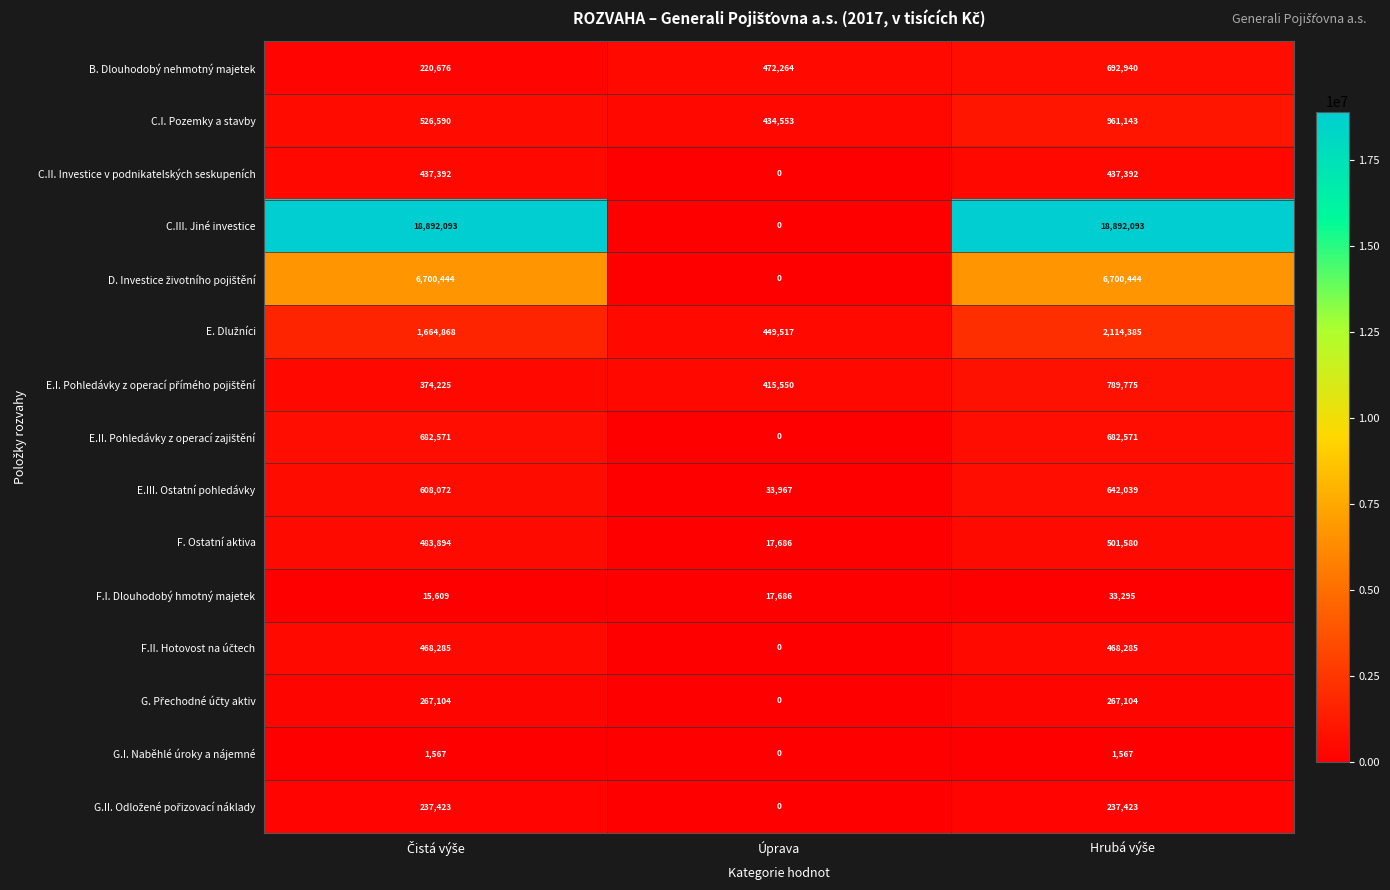

Count the number of categories in the chart.

3